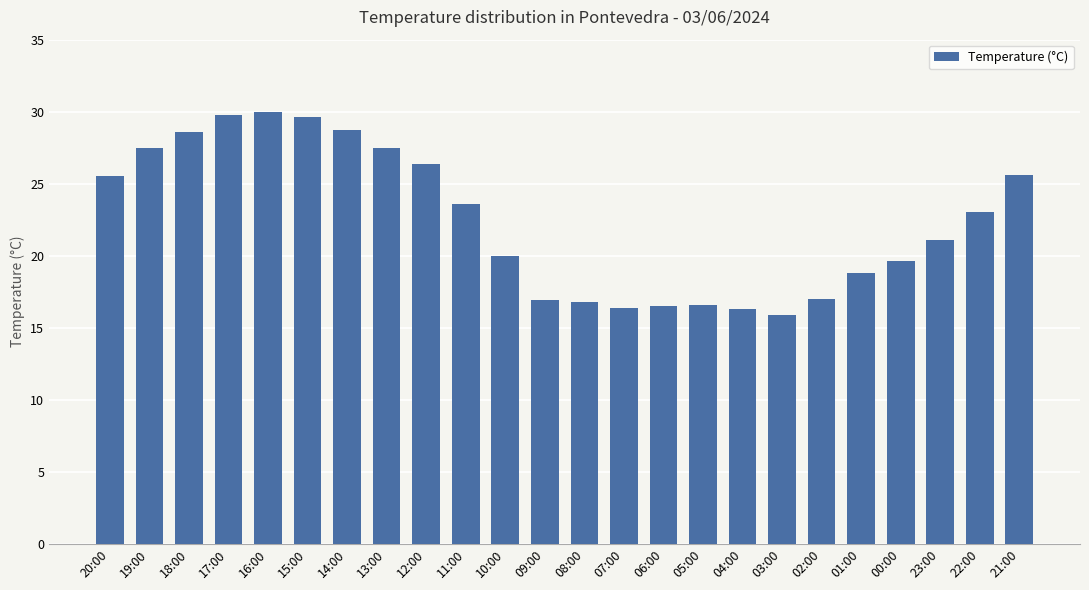

What is the sum of the values at 12:00 and 23:00?

47.5